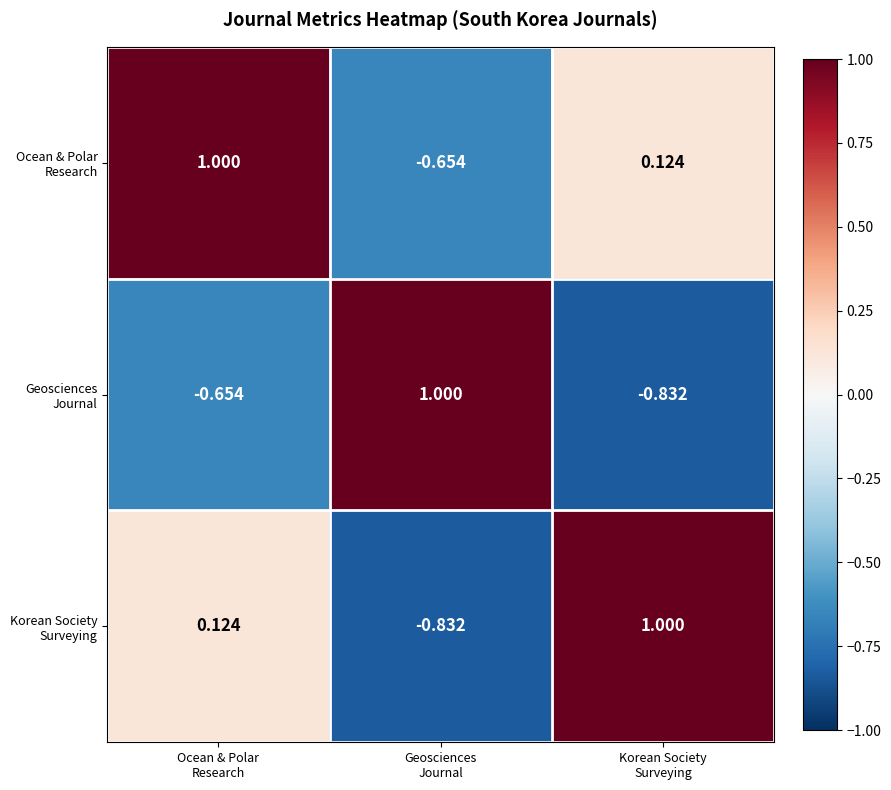

Count the number of data series in this chart.

3